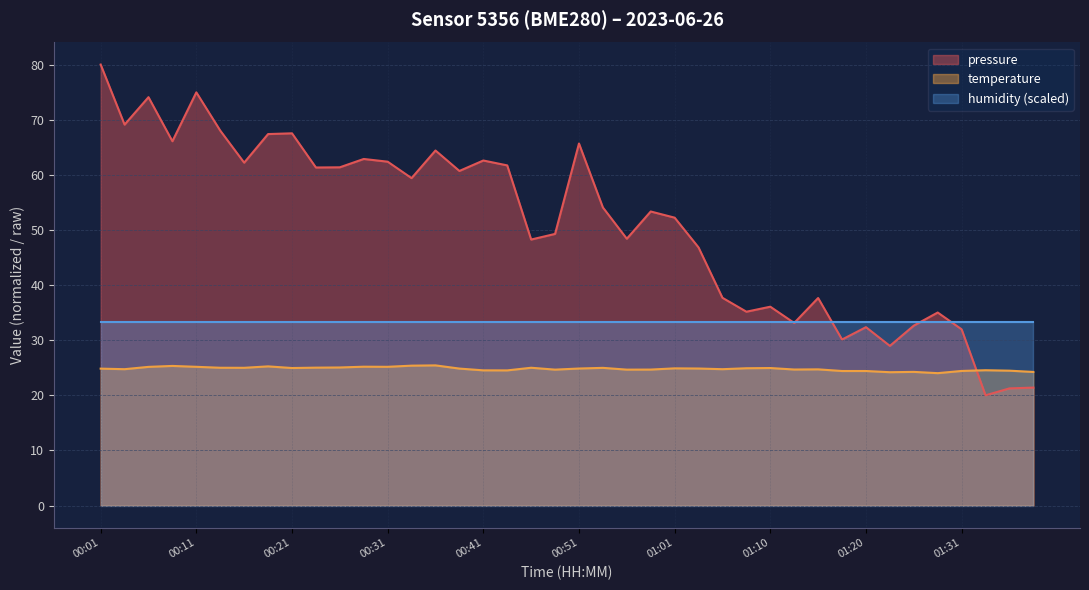

Rank the series by their average value, from highest to lowest.

pressure, humidity (scaled), temperature